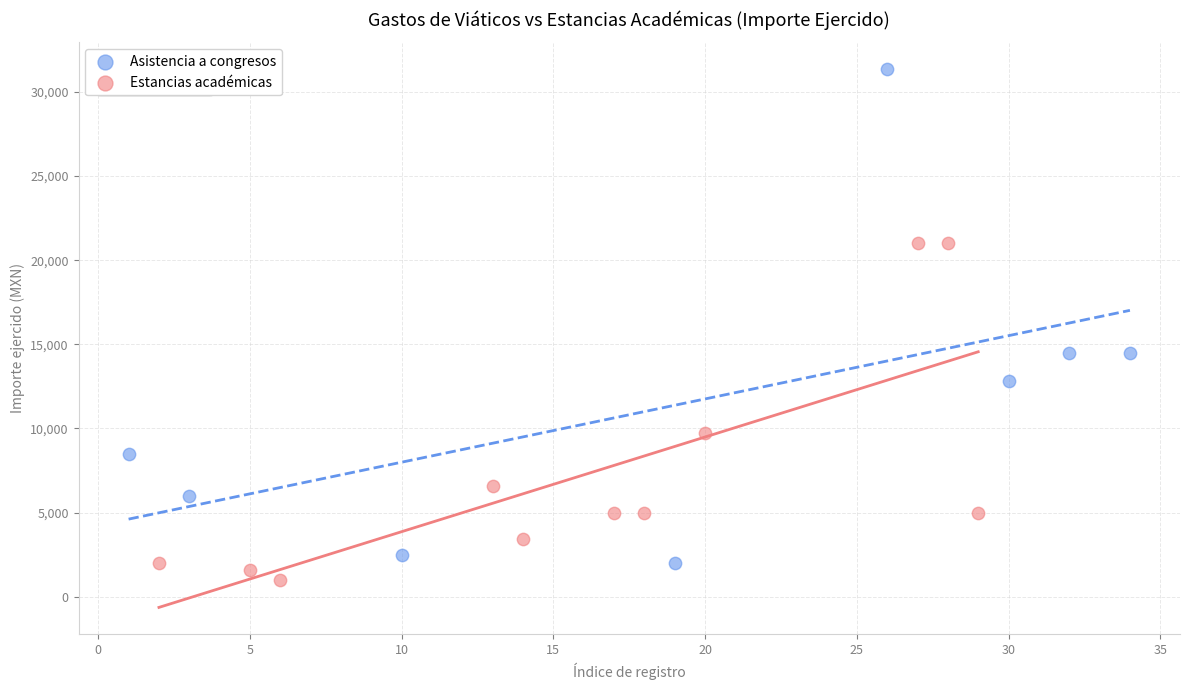

Which series contains the highest Y value?

Asistencia a congresos